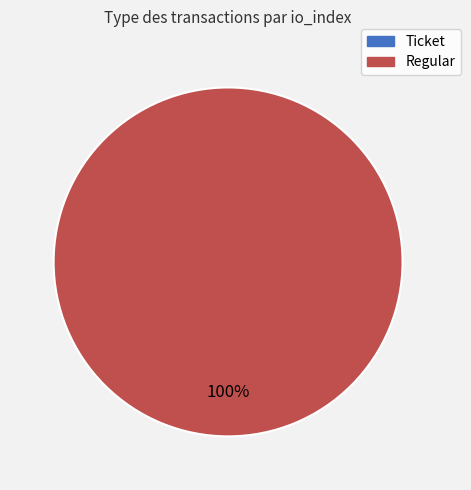

What is the majority slice?

Regular